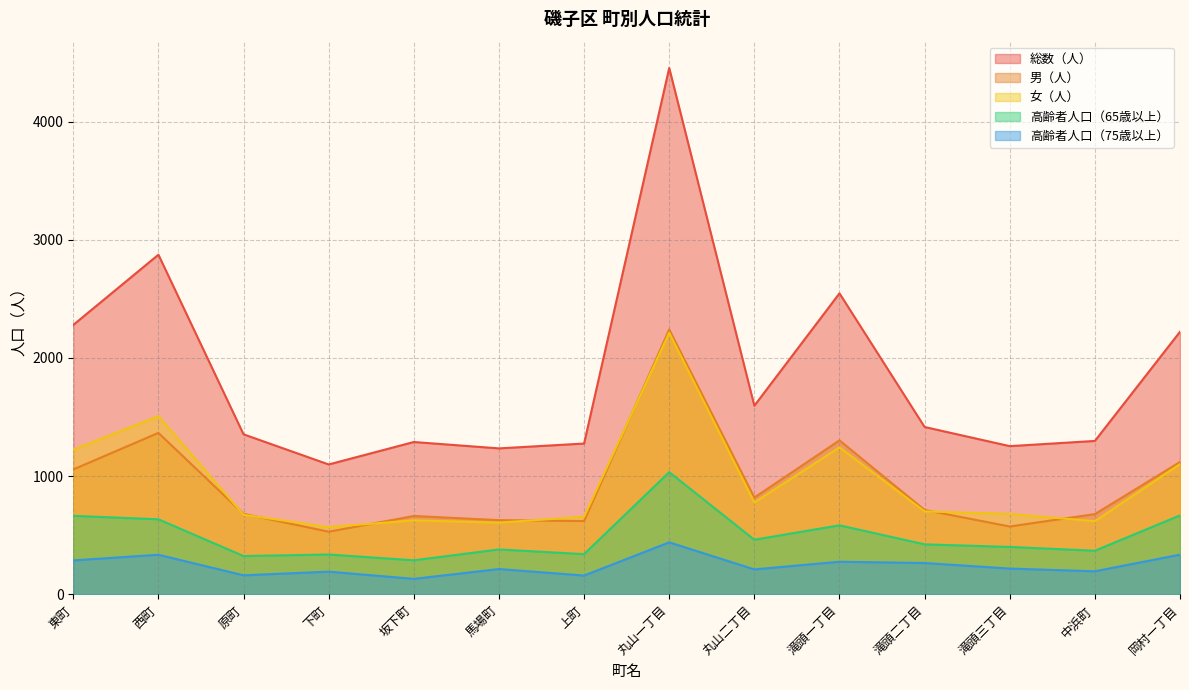

In 総数（人）, how many points are higher than both neighbors (excluding endpoints)?

4